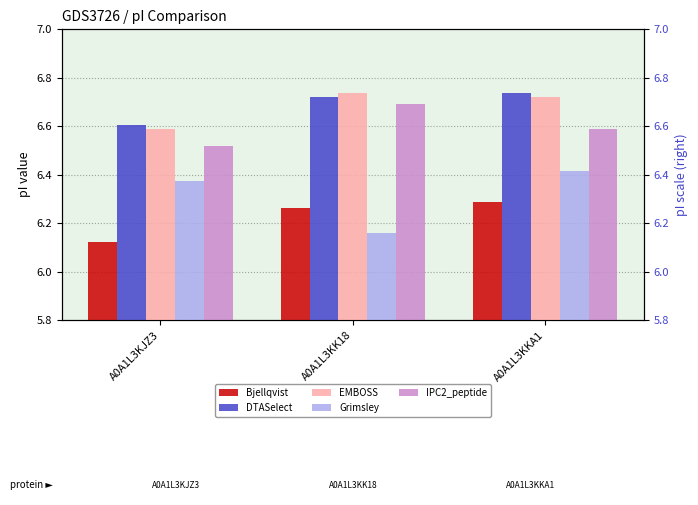

What is the value of the Grimsley bar at the 2nd from the left?

6.2